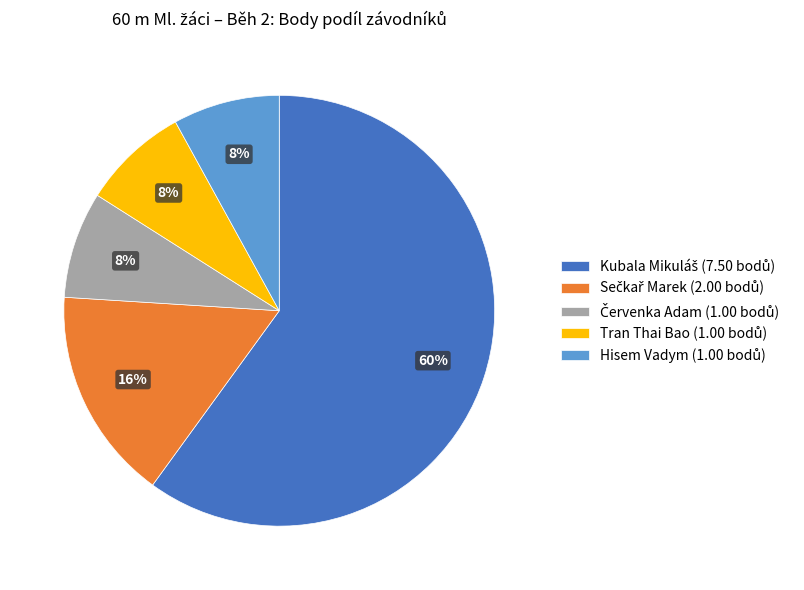

How many segments does this pie chart have?

5